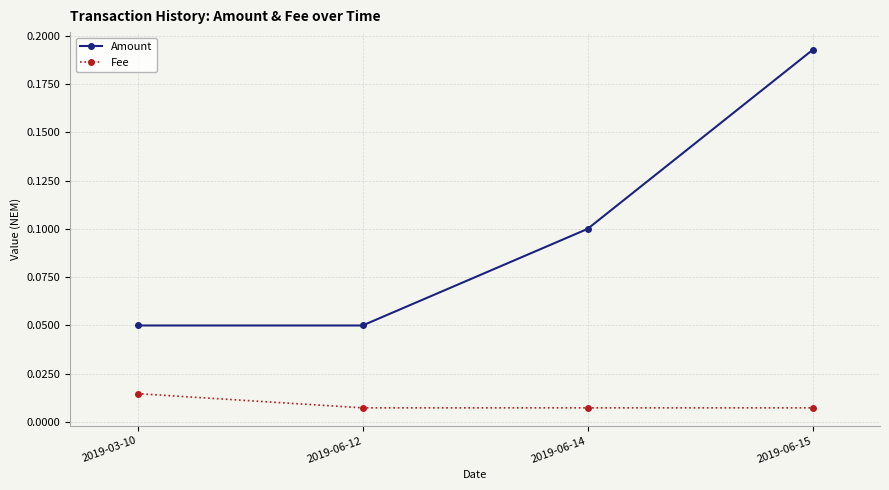

Count the Fee values in the range 0 to 1.

4